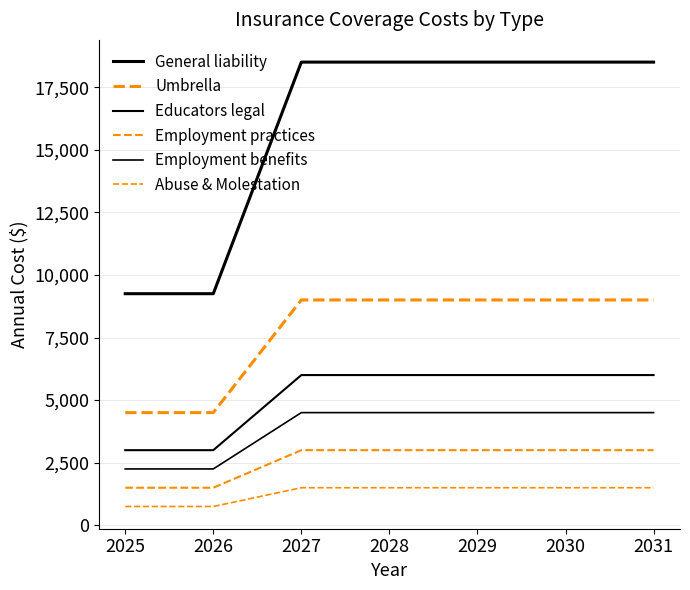

Does the chart have visible grid lines?

Yes